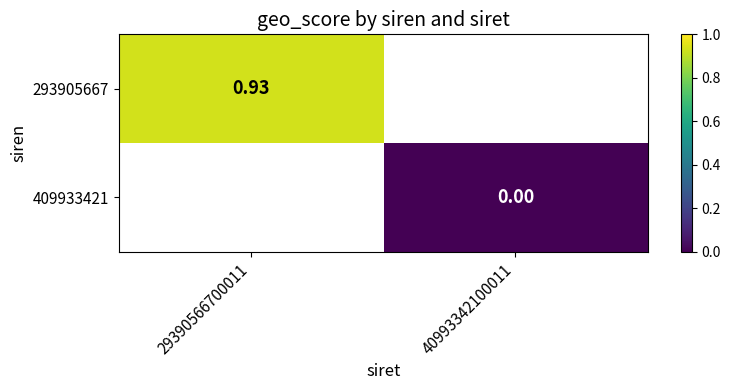

Is the value of 293905667 at 29390566700011 greater than the value of 409933421 at 40993342100011?

Yes